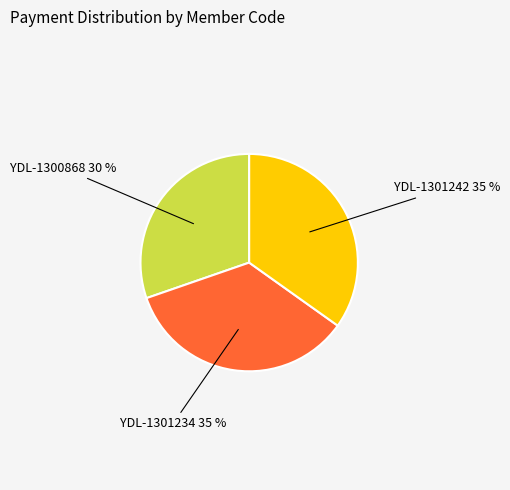

Does any single category account for the majority?

No